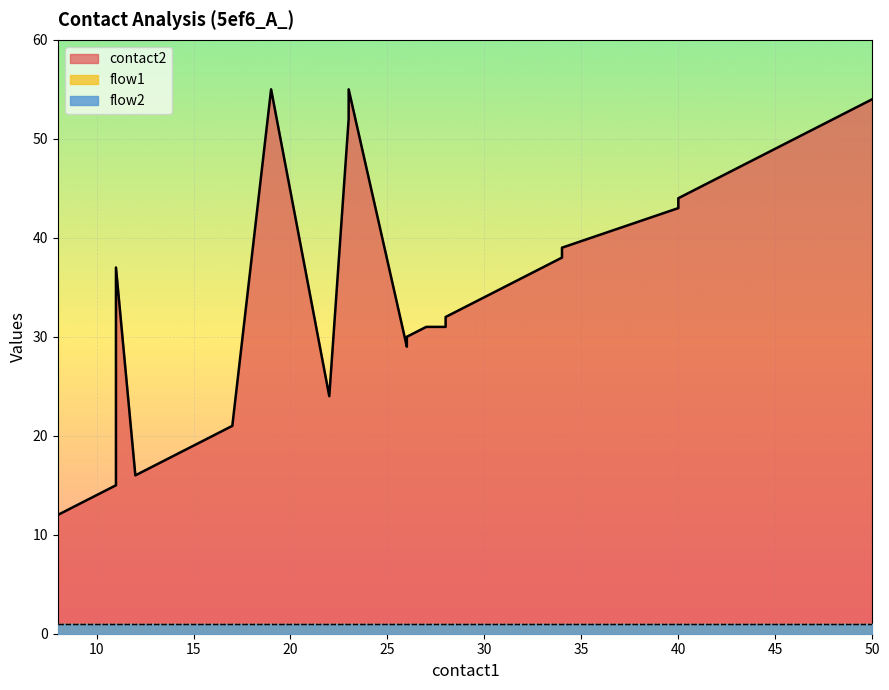

True or false: flow2 and contact2 cross at least once.

False